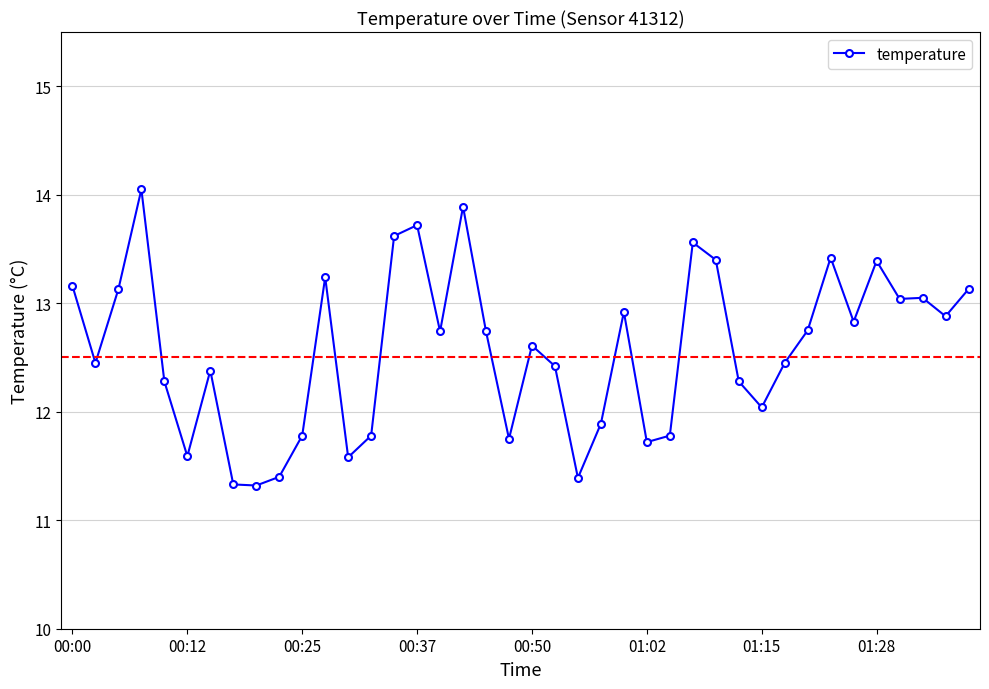

What is the difference between the maximum and minimum values?

2.7